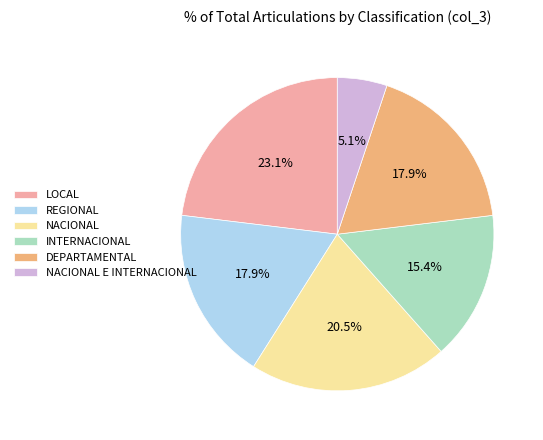

Which slice is the largest?

LOCAL